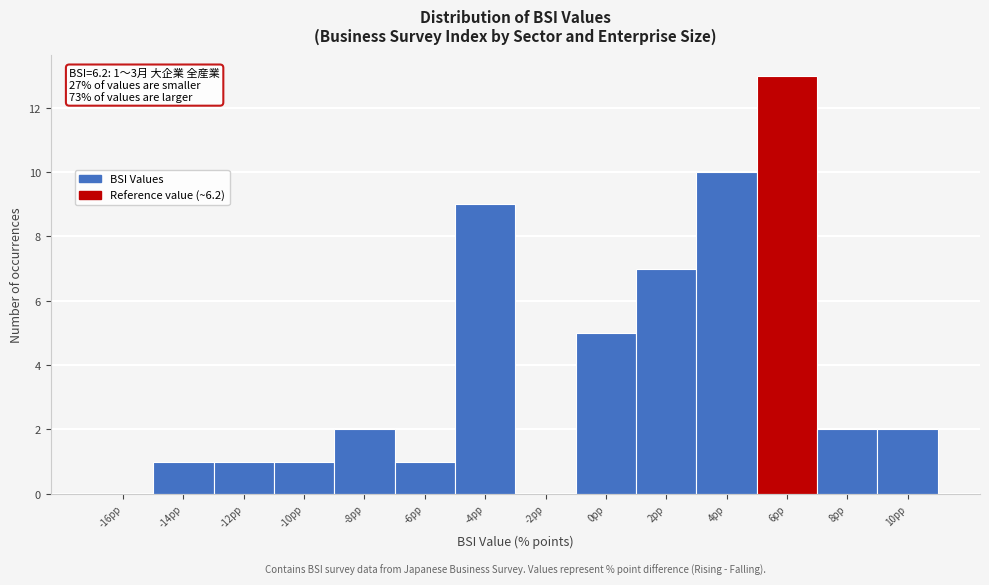

Reading left to right, extract all data points from this chart.

-16pp=0	-14pp=1	-12pp=1	-10pp=1	-8pp=2	-6pp=1	-4pp=9	-2pp=0	0pp=5	2pp=7	4pp=10	6pp=13	8pp=2	10pp=2